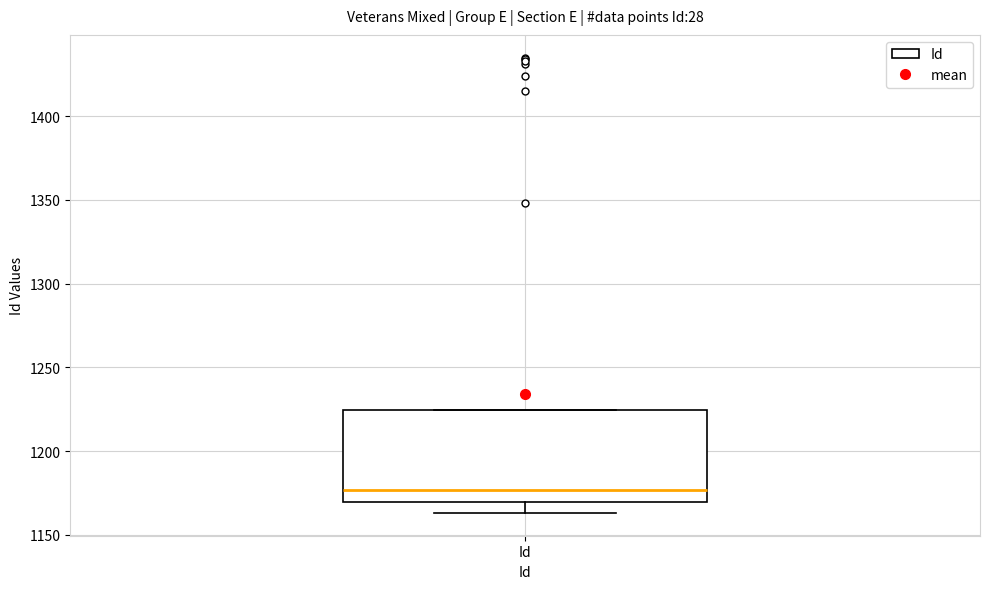

Read this box plot against the y-axis: the position of the median line, the range covered by the box, and the ends of both whiskers. The values are not printed on the chart, so give them approximately, as read against the axis.

median 1175, box 1170 to 1225, whiskers 1165 to 1225